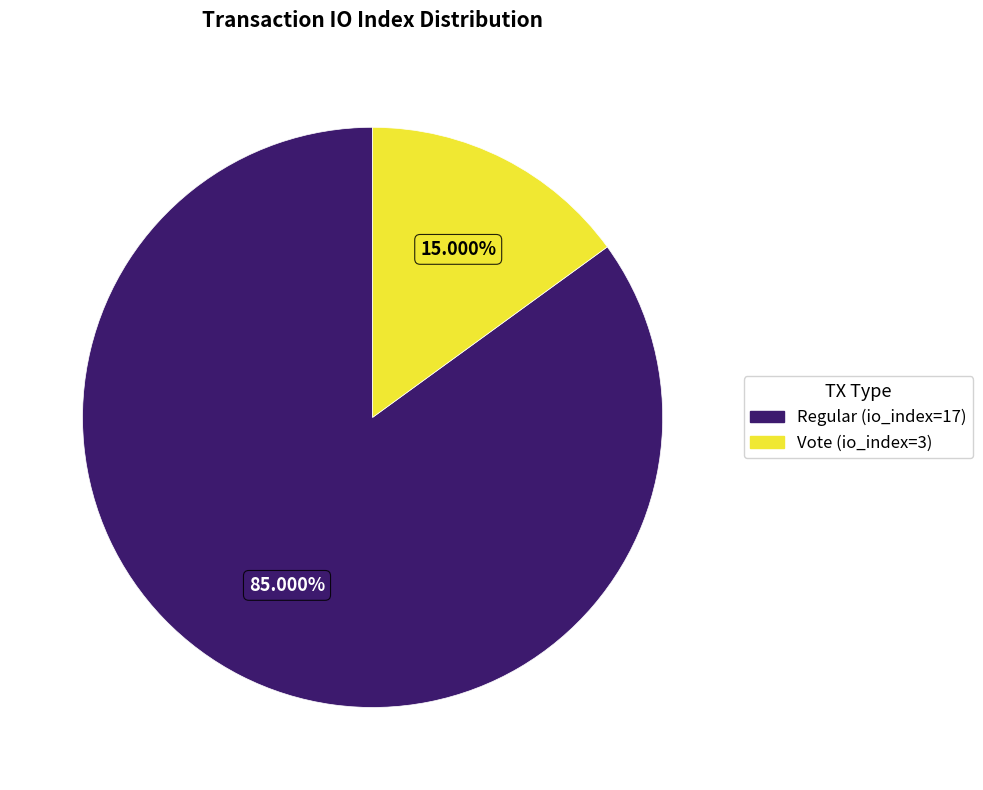

Combined, what portion of the pie is Vote (io_index=3) and Regular (io_index=17)?

100.0%